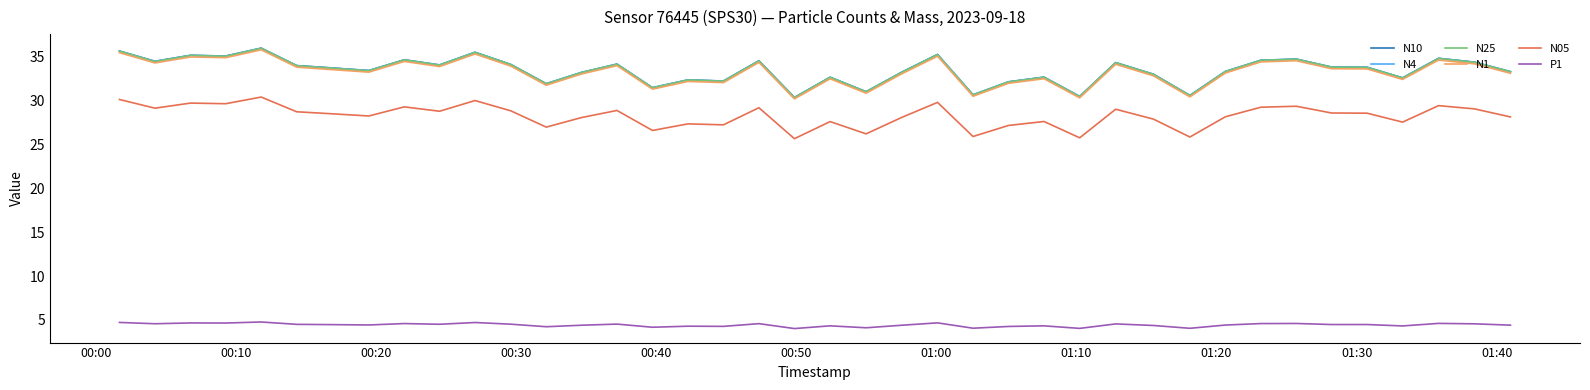

True or false: N05 and P1 intersect in this chart.

False